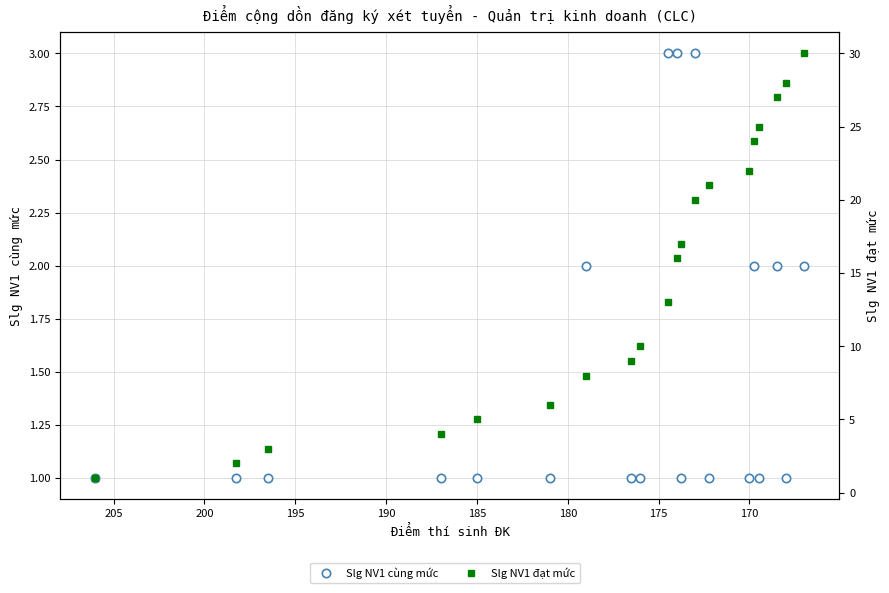

Rank the series by their average value, from highest to lowest.

Slg NV1 đạt mức, Slg NV1 cùng mức